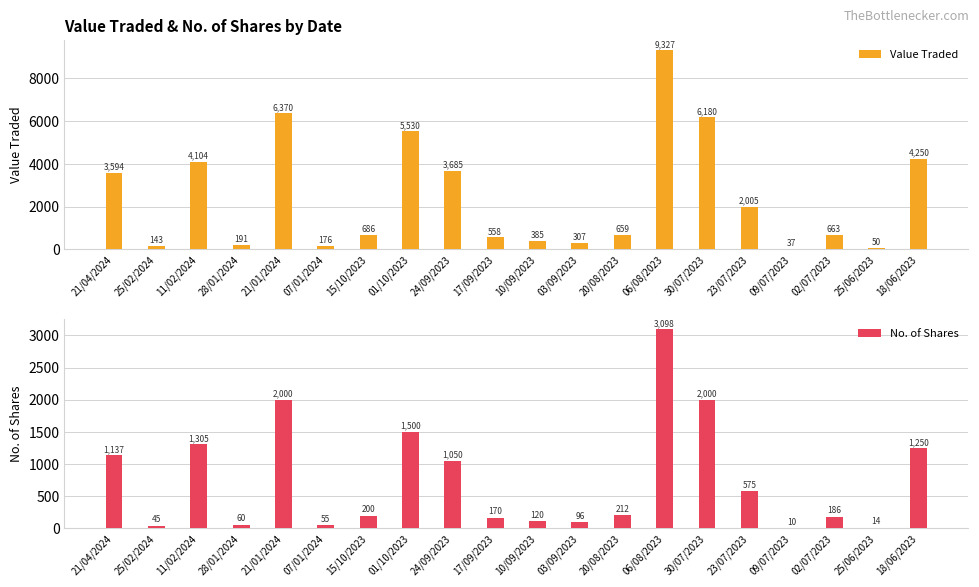

At 28/01/2024, list the series in order from largest to smallest.

Value Traded, No. of Shares